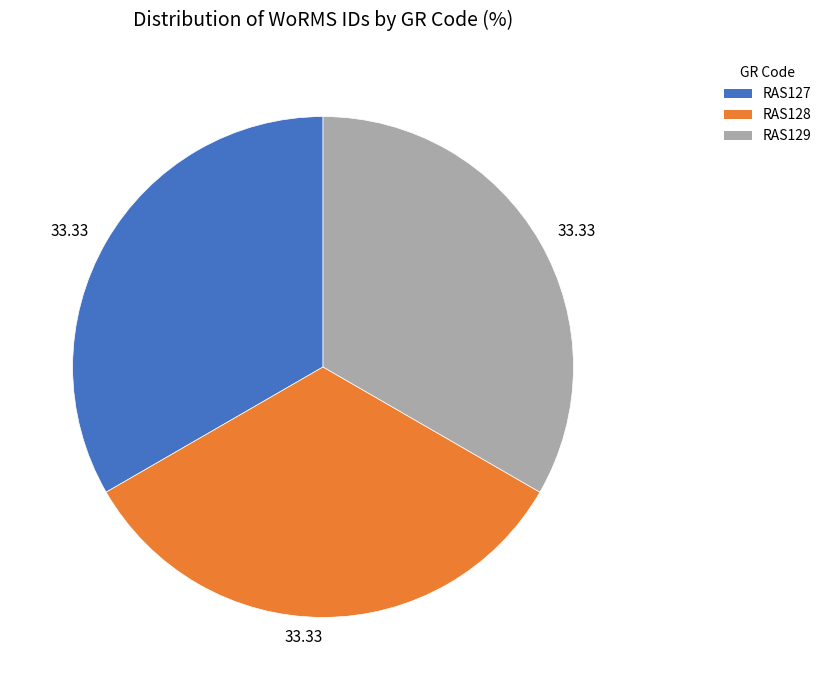

Is there any slice that represents more than half of the pie?

No